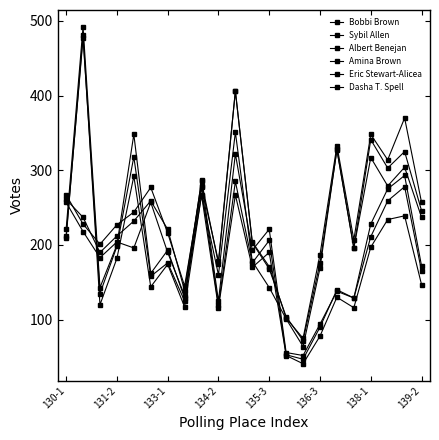

Is this an area chart (filled region under the line)?

No